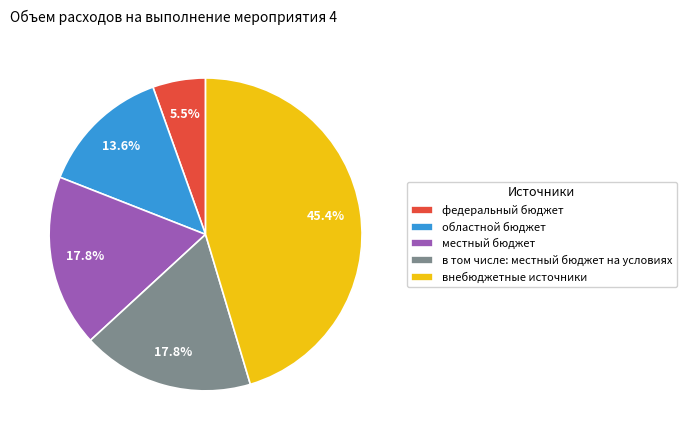

Which has a higher value, внебюджетные источники or областной бюджет?

внебюджетные источники